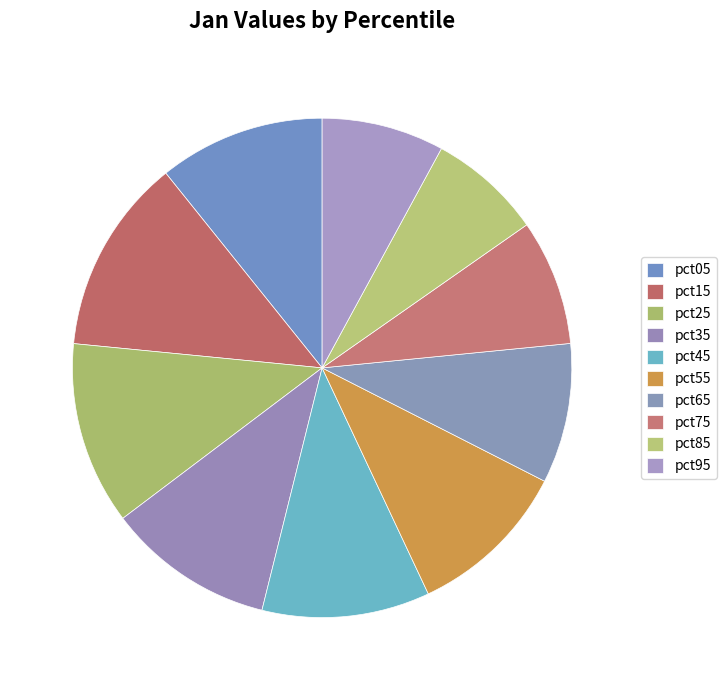

What percentage is NOT represented by pct05?

89.2%